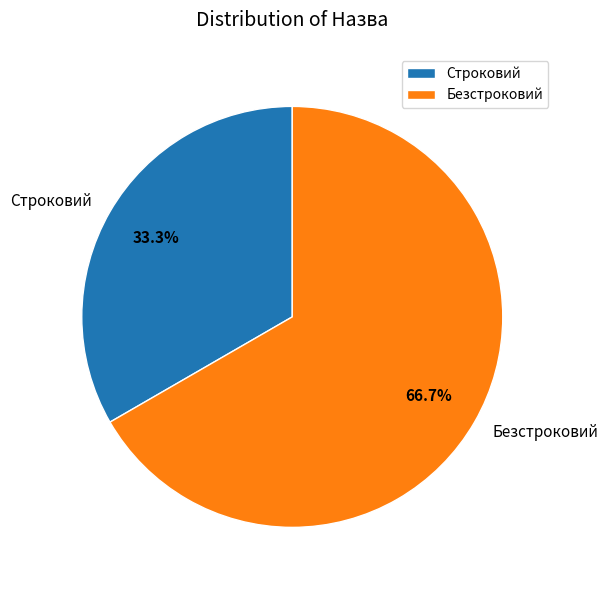

Which category has the smallest portion of the pie?

Строковий